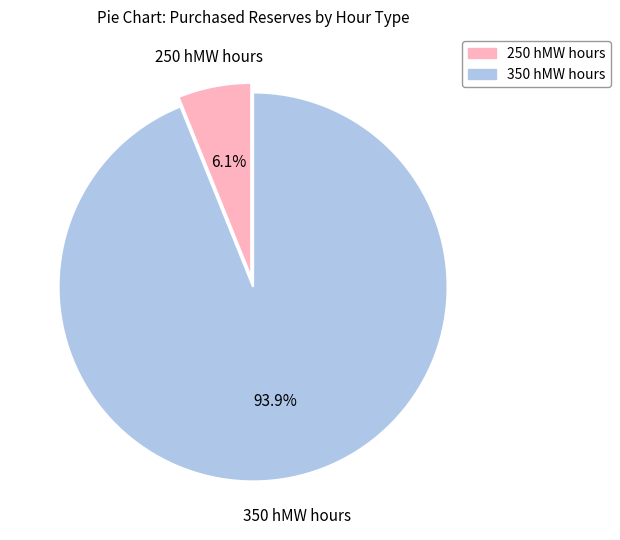

Between 350 hMW hours and 250 hMW hours, which is larger?

350 hMW hours